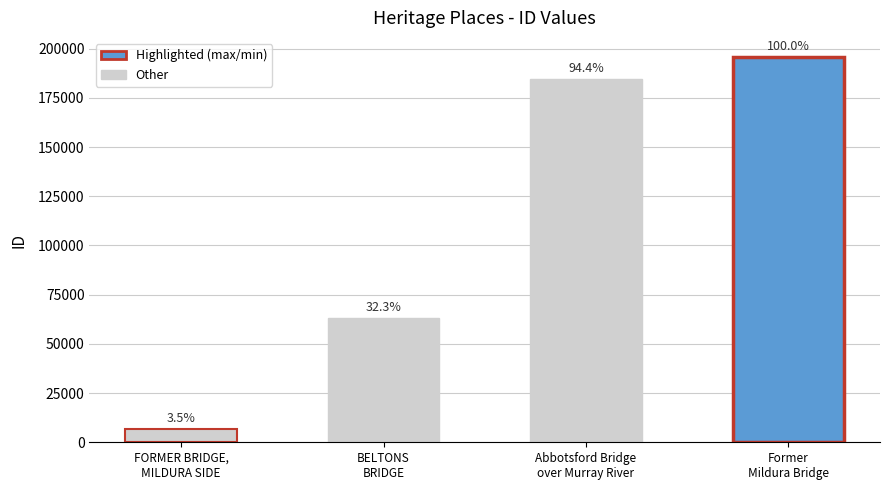

Are the bars horizontal?

No